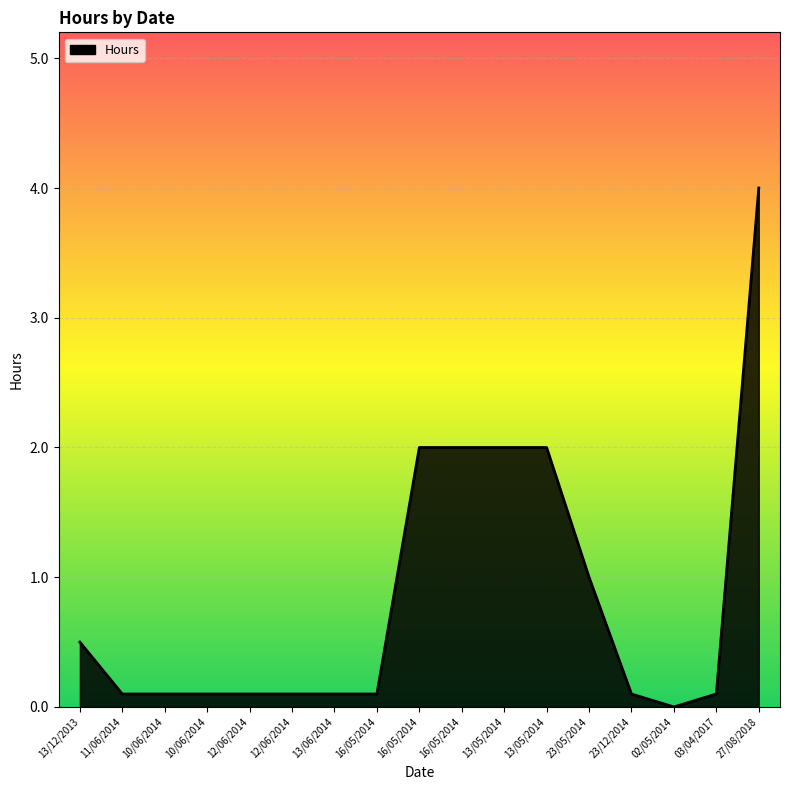

Does the chart have visible grid lines?

Yes